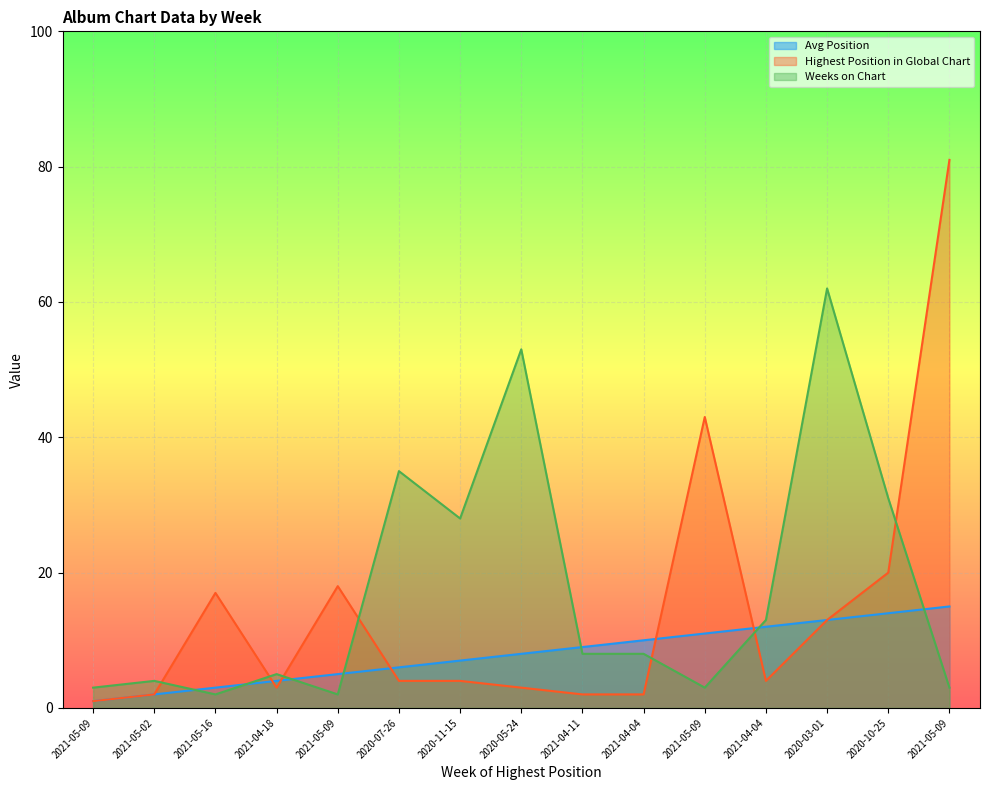

Rank the series by their average value, from lowest to highest.

Avg Position, Highest Position in Global Chart, Weeks on Chart